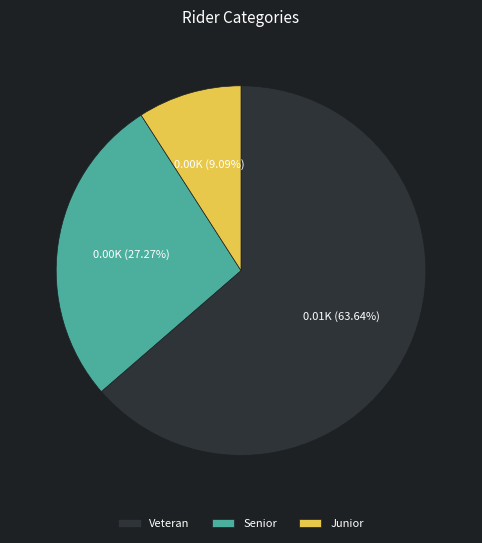

Rank the categories by value from lowest to highest.

Junior, Senior, Veteran